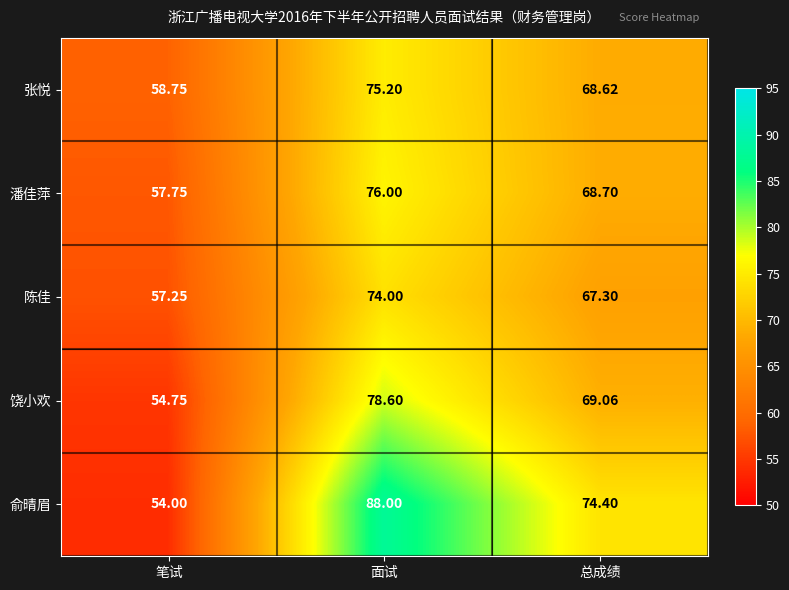

List the series in order of their peak value, highest first.

俞晴眉, 饶小欢, 潘佳萍, 张悦, 陈佳